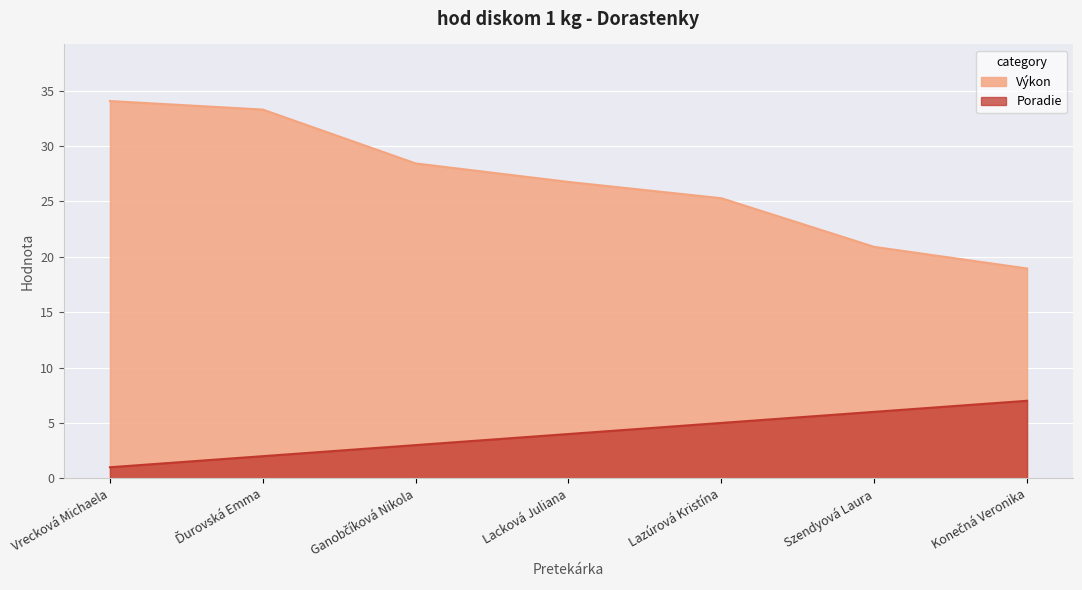

True or false: Poradie has more than 1 points higher than both neighbors.

False